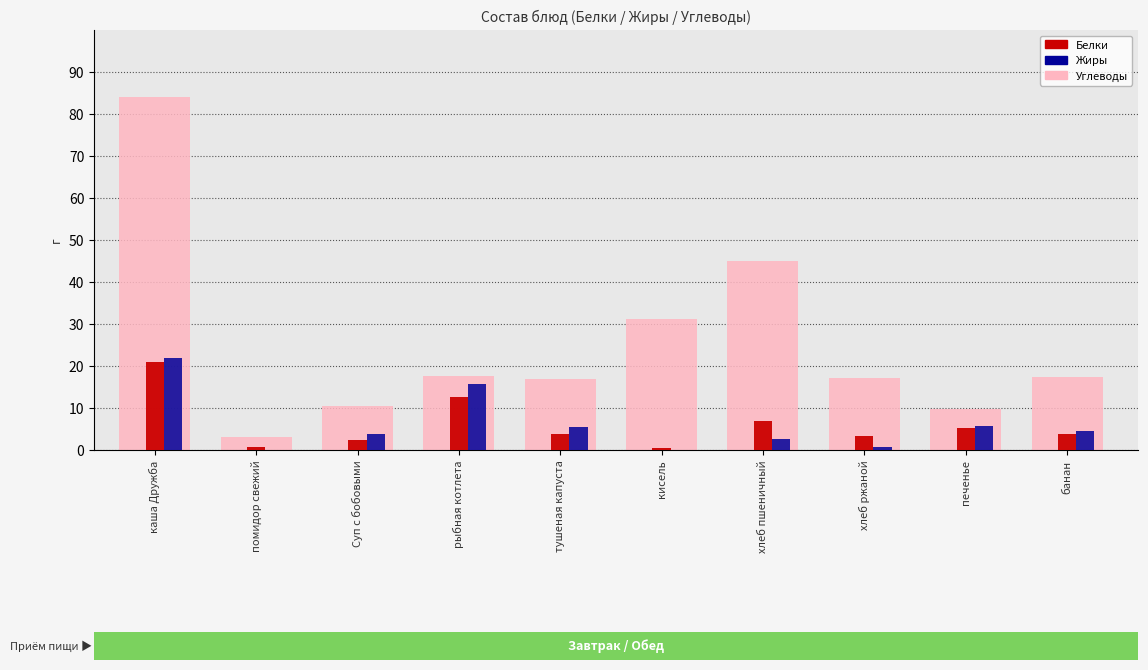

How many groups of bars are there?

10